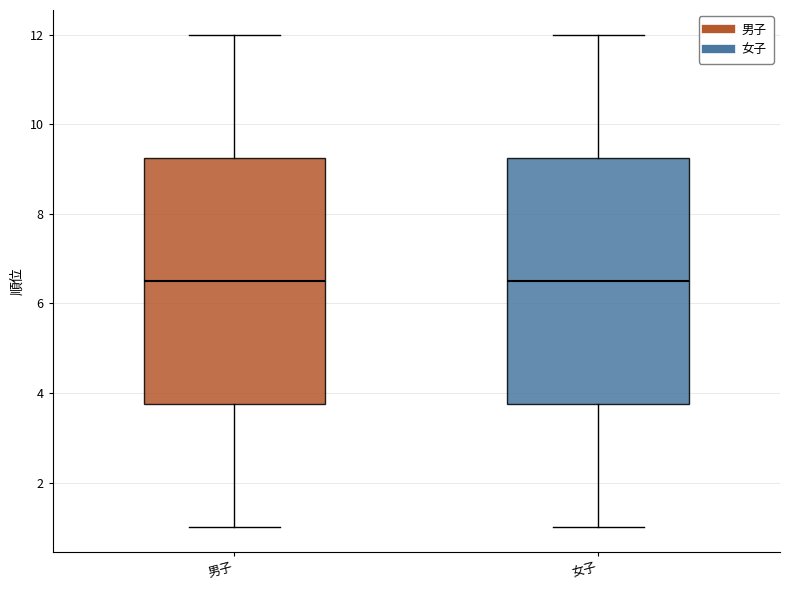

Reading left to right, read every box against the y-axis: the position of its median line, the range the box covers, and the ends of its whiskers. The values are not printed on the chart, so give them approximately, as read against the axis.

男子: median 6.6, box 3.8 to 9.2, whiskers 1.0 to 12.0
女子: median 6.6, box 3.8 to 9.2, whiskers 1.0 to 12.0